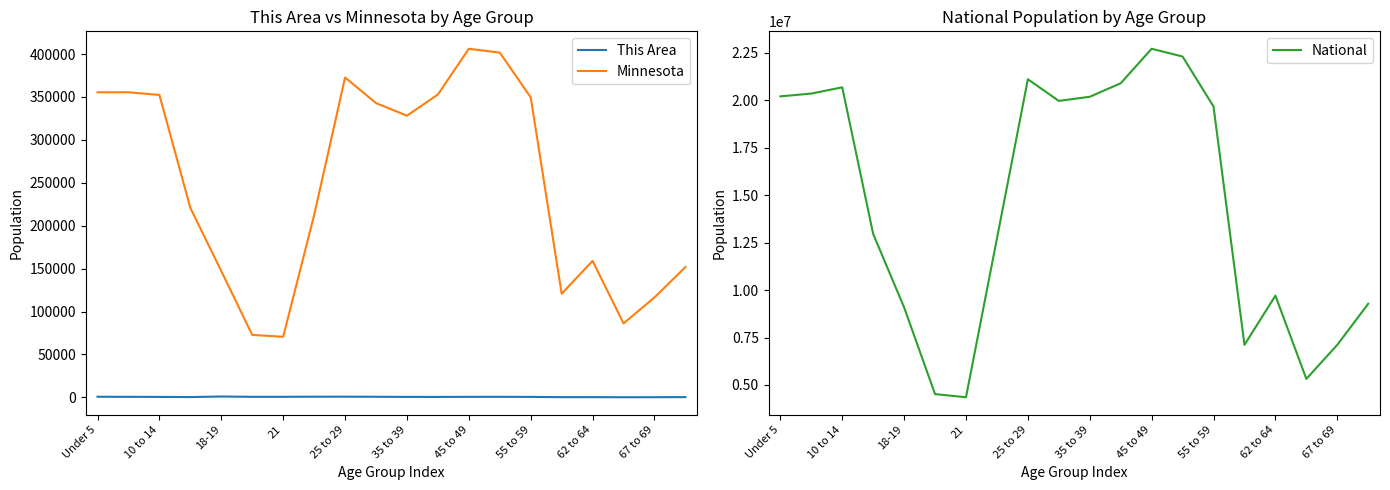

What is the minimum value for This Area?

137